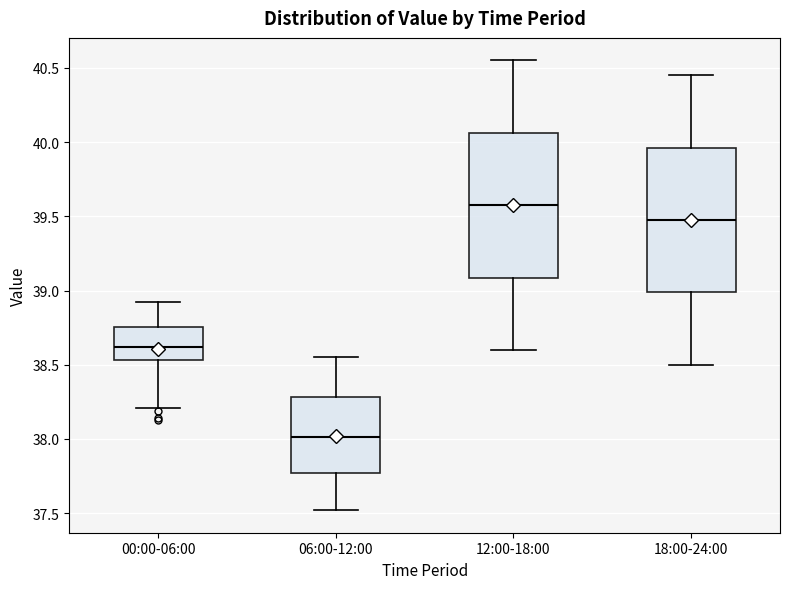

Which box's median line is the highest?

12:00-18:00